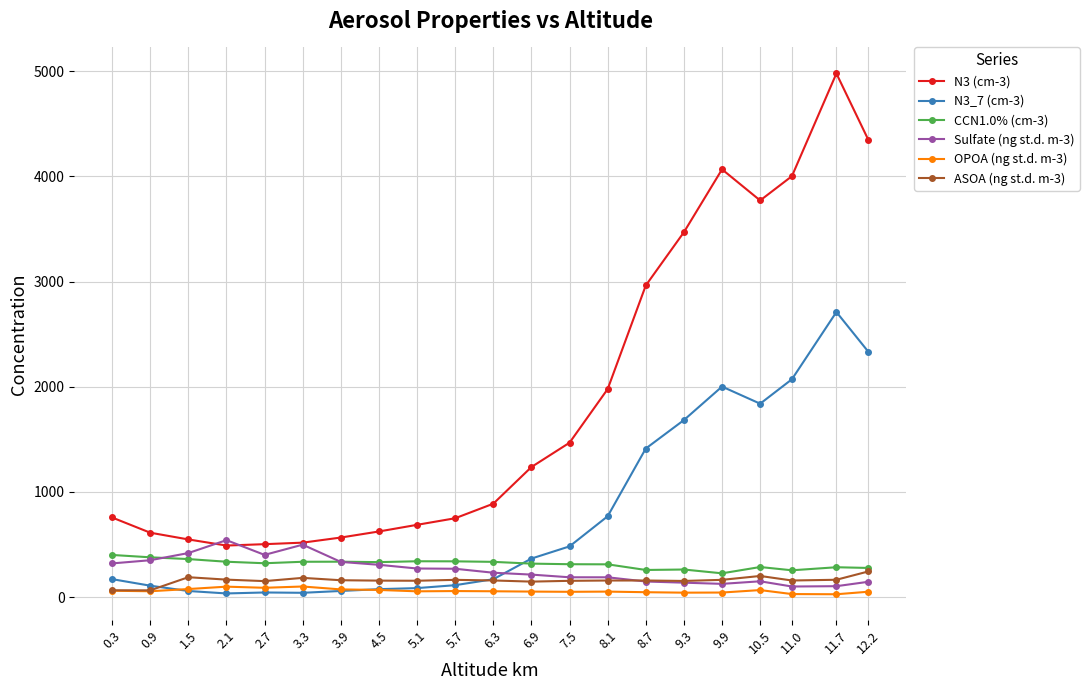

What is the value of the ASOA (ng st.d. m-3) point at the 7th from the left?

159.9